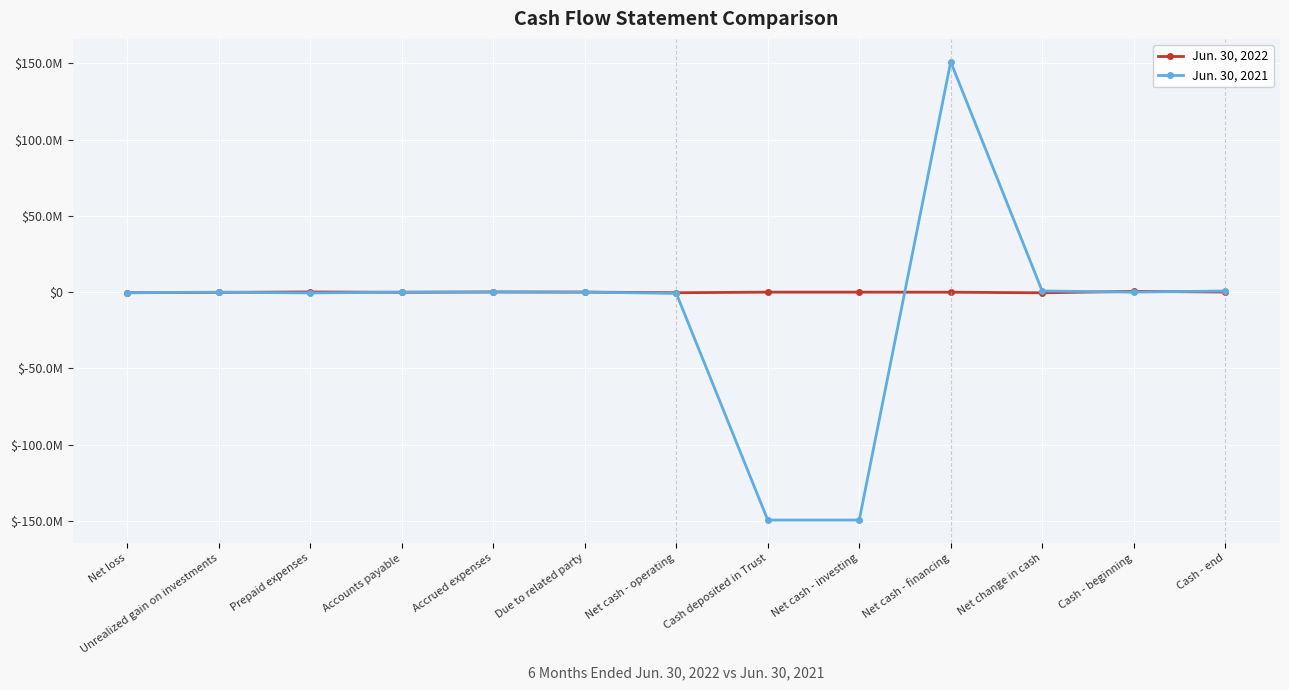

How many interior local valleys does the Jun. 30, 2022 series have?

3